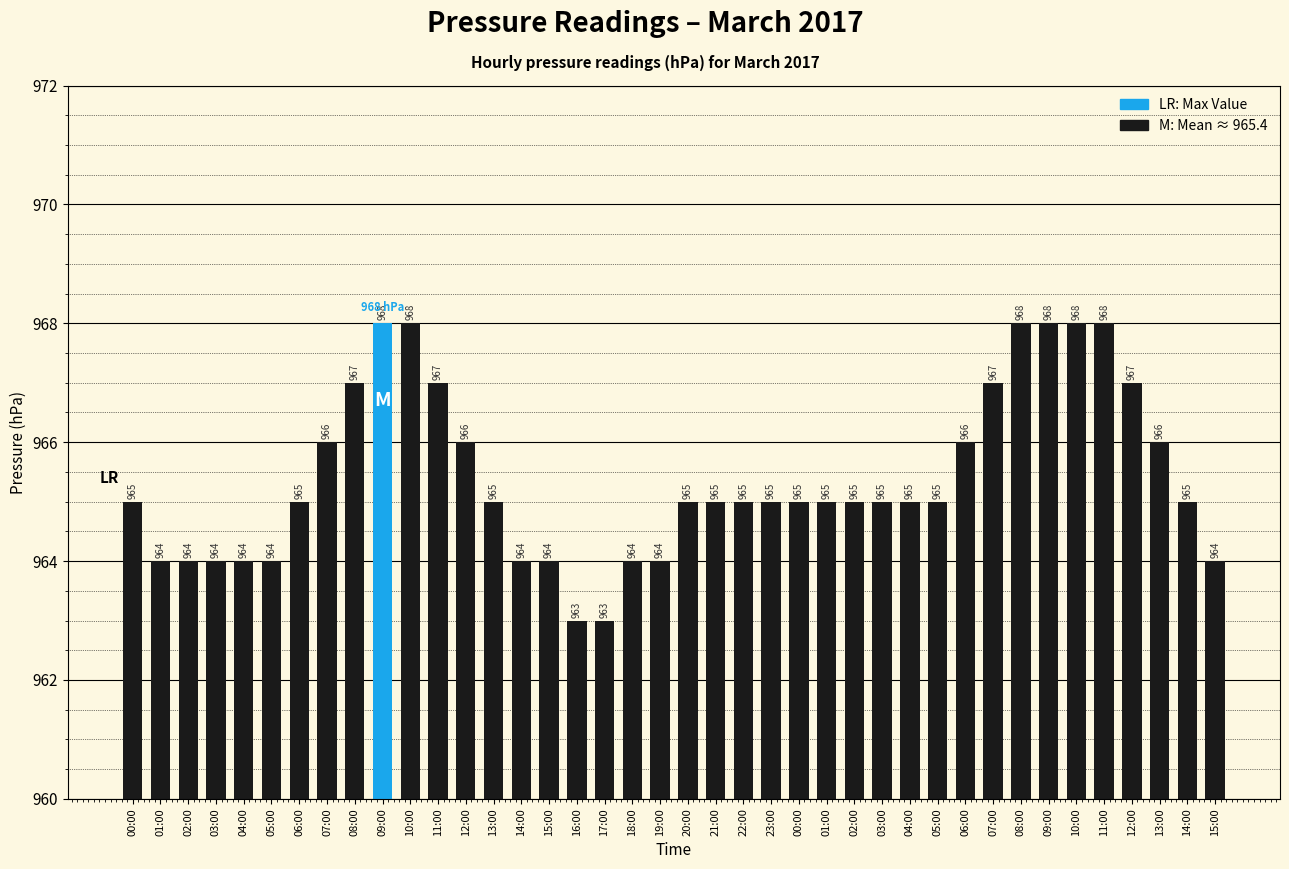

At which label is the value closest to 965?

00:00